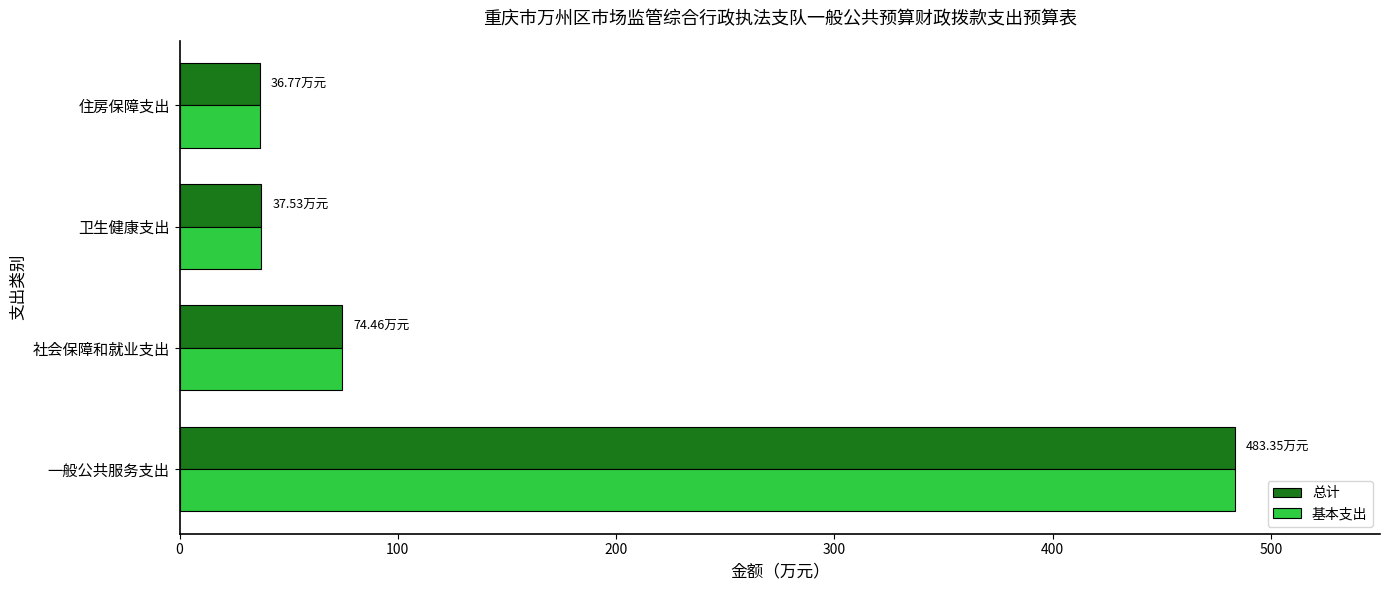

What is the smallest value displayed?

36.8